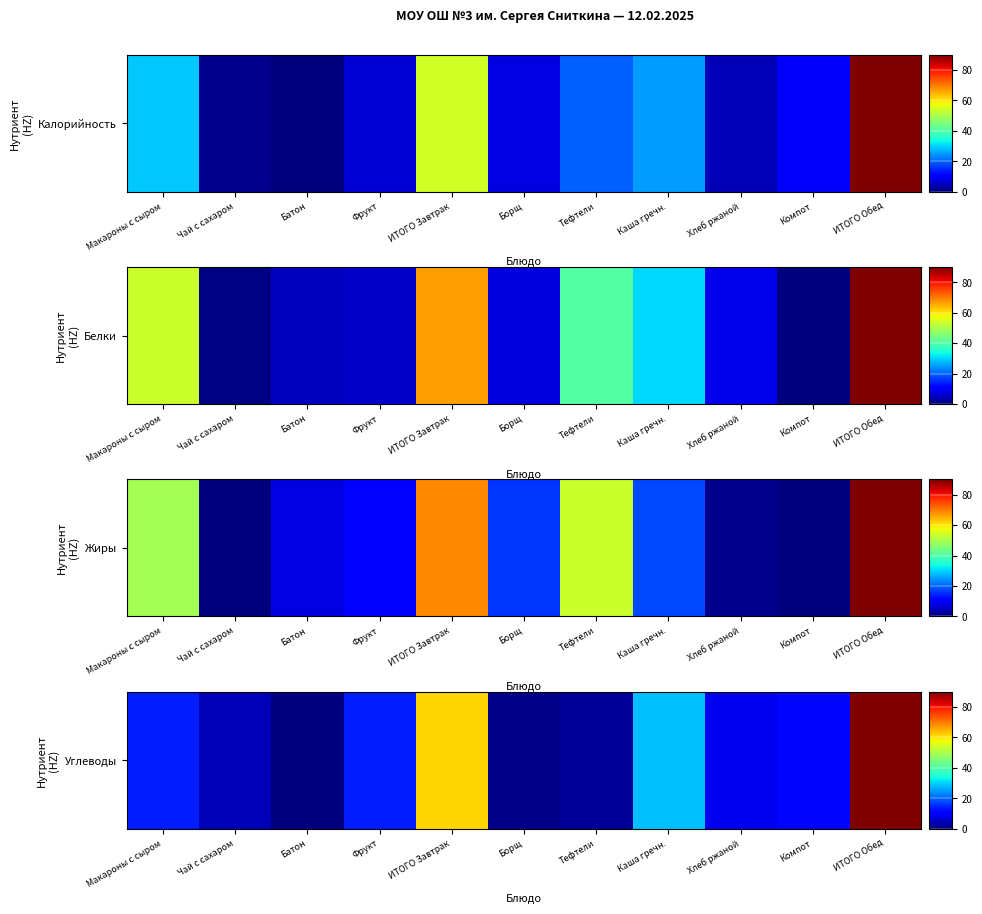

What is the sum of the values at Батон and Фрукт?

13.9